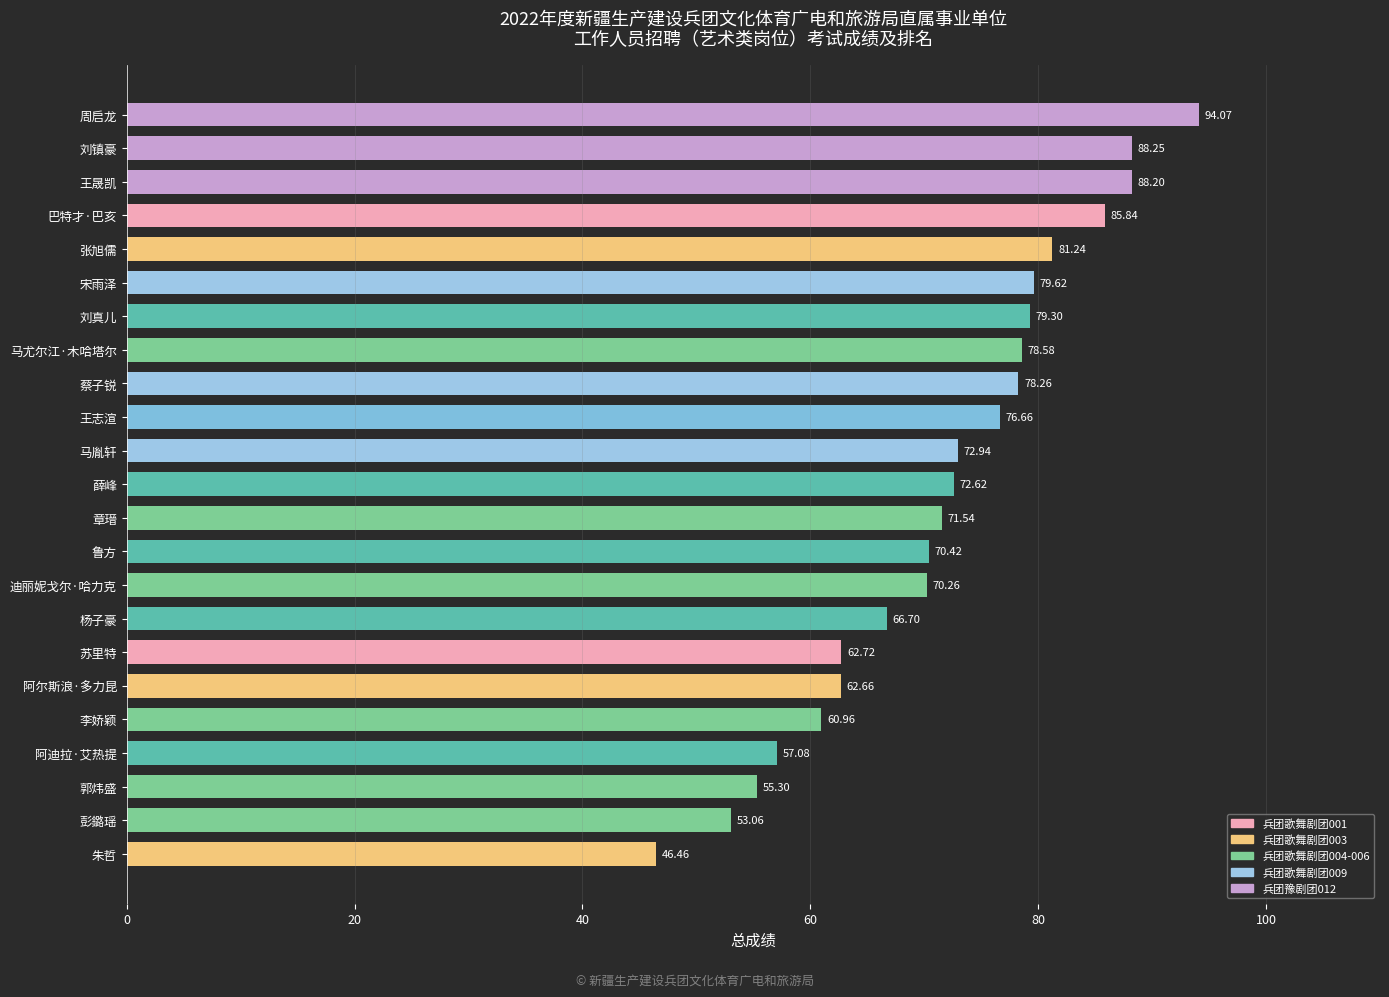

What is the average value?

71.9